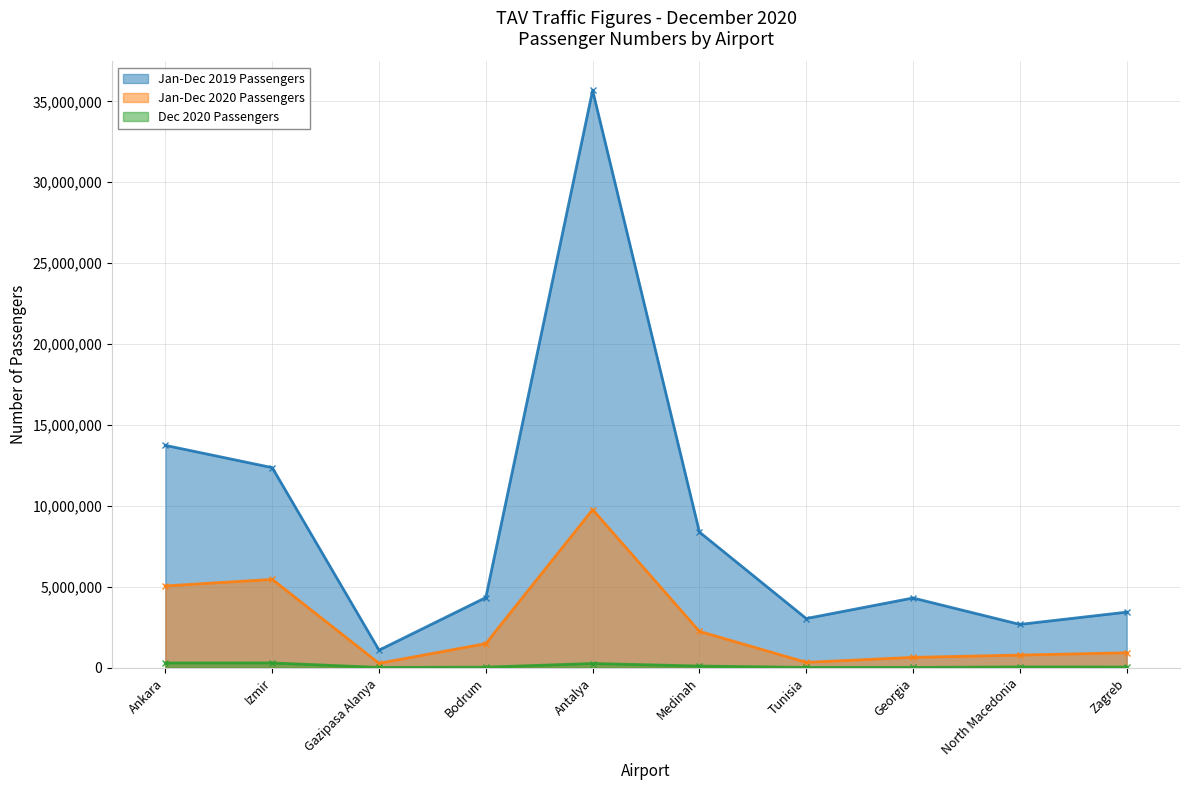

What is the label of the 1st point from the left?

Ankara